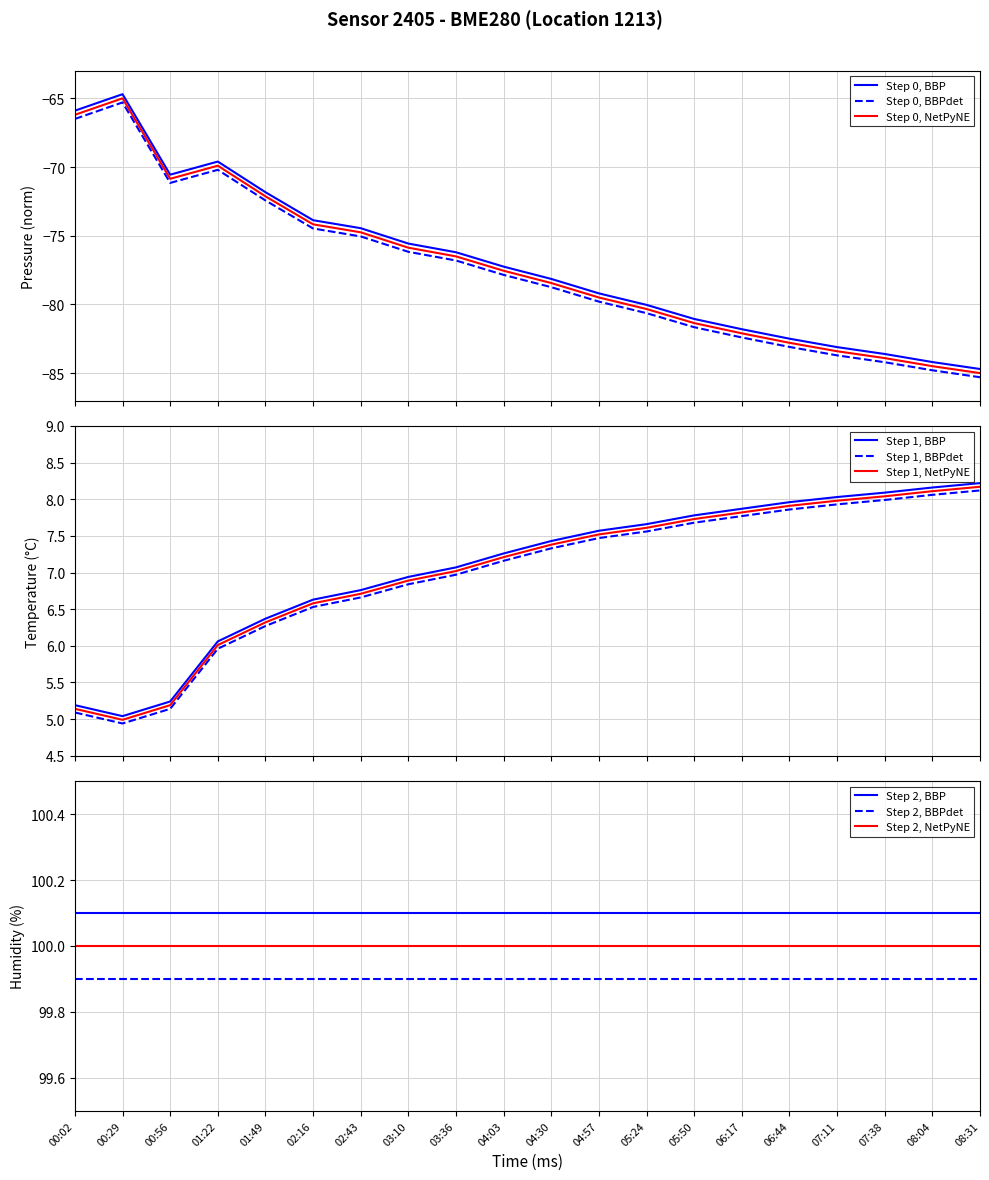

What is the highest value of the Step 0, NetPyNE series?

-65.0